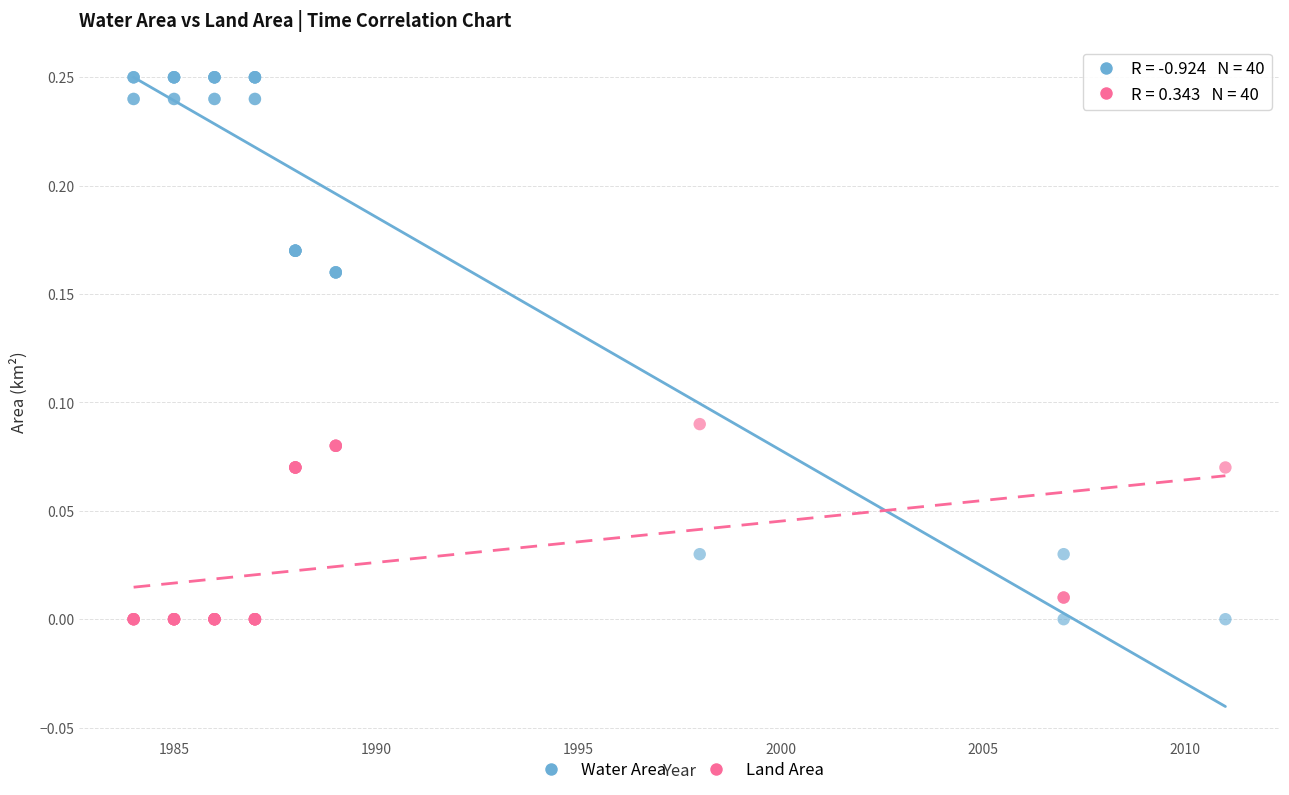

Which series reaches the maximum Y coordinate?

Water Area